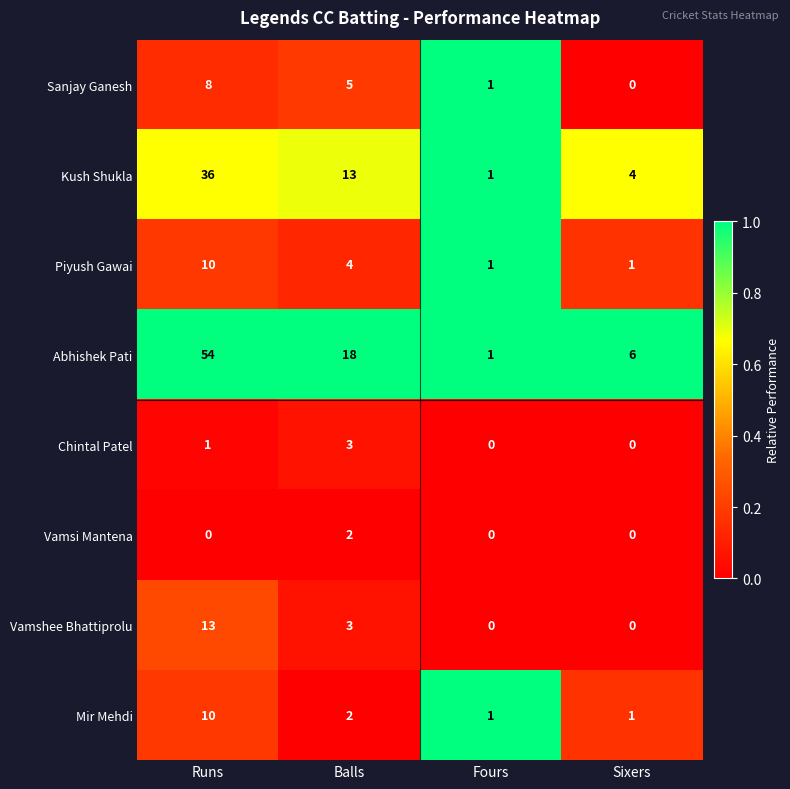

The Abhishek Pati series shows 8 at Sixers. True or false?

False